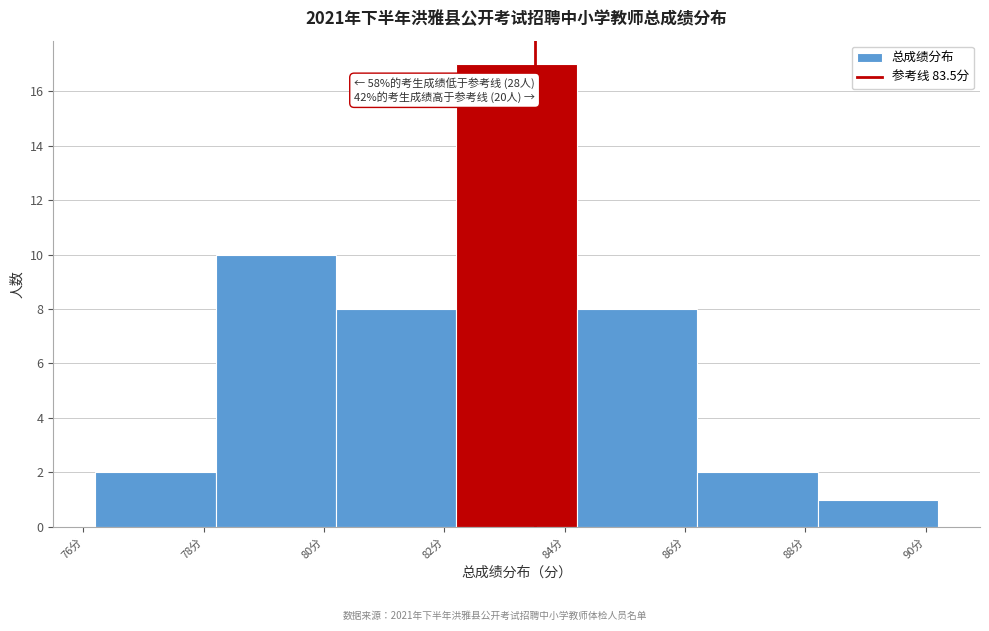

Which range on the x-axis has the tallest bar?

82.2 to 84.2